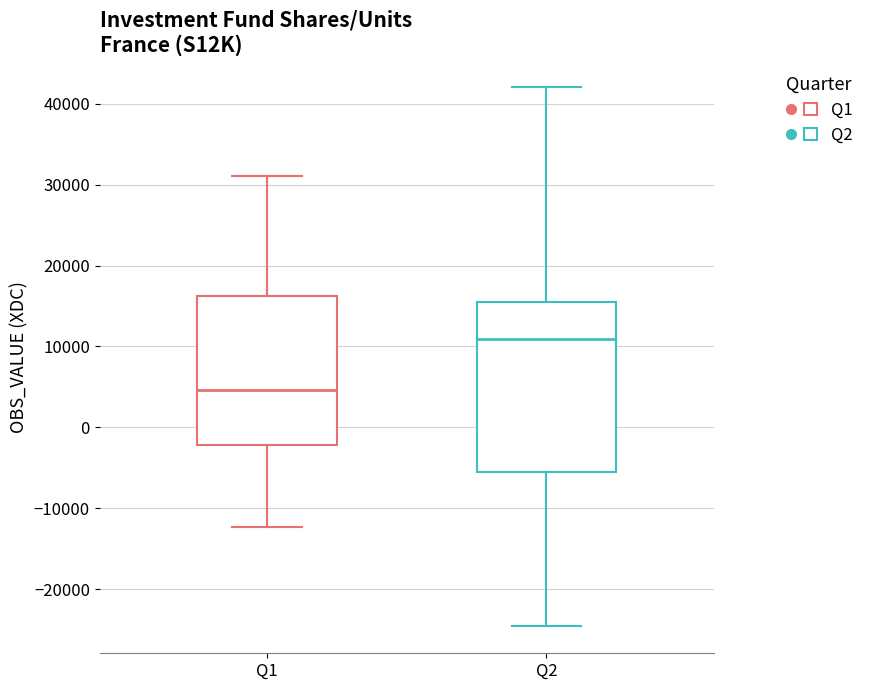

Which box is the tallest, from its lower edge to its upper edge?

Q2